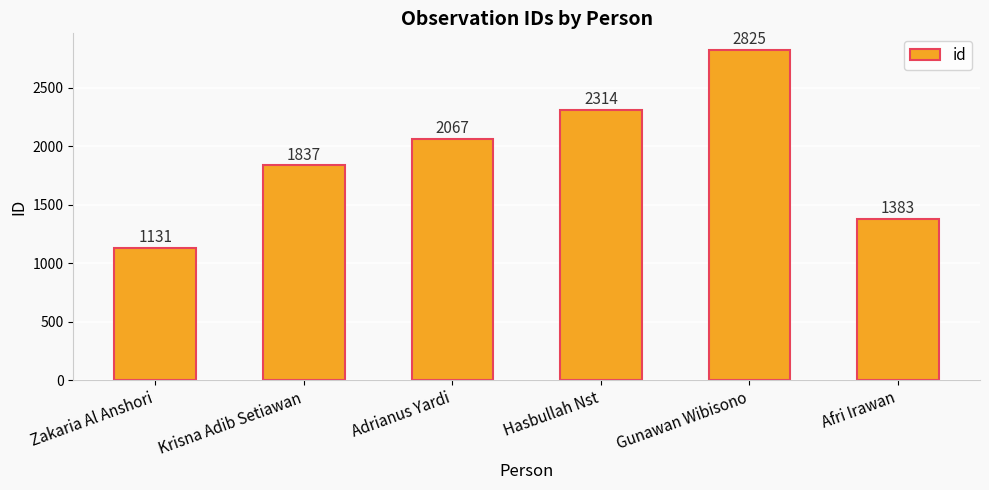

Reading left to right, extract all data points from this chart.

Zakaria Al Anshori=1131	Krisna Adib Setiawan=1837	Adrianus Yardi=2067	Hasbullah Nst=2314	Gunawan Wibisono=2825	Afri Irawan=1383